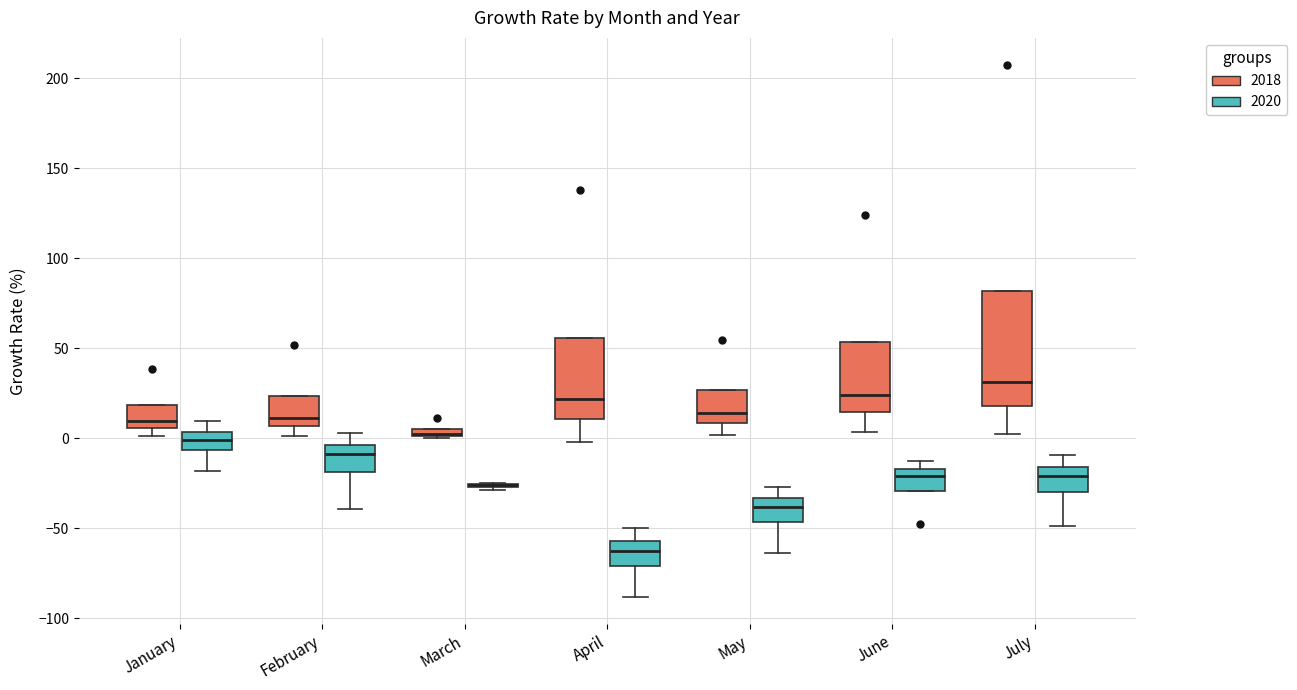

Where does the upper whisker of the box for July (2020) end on the y-axis? The values are not printed on the chart, so give them approximately, as read against the axis.

-10